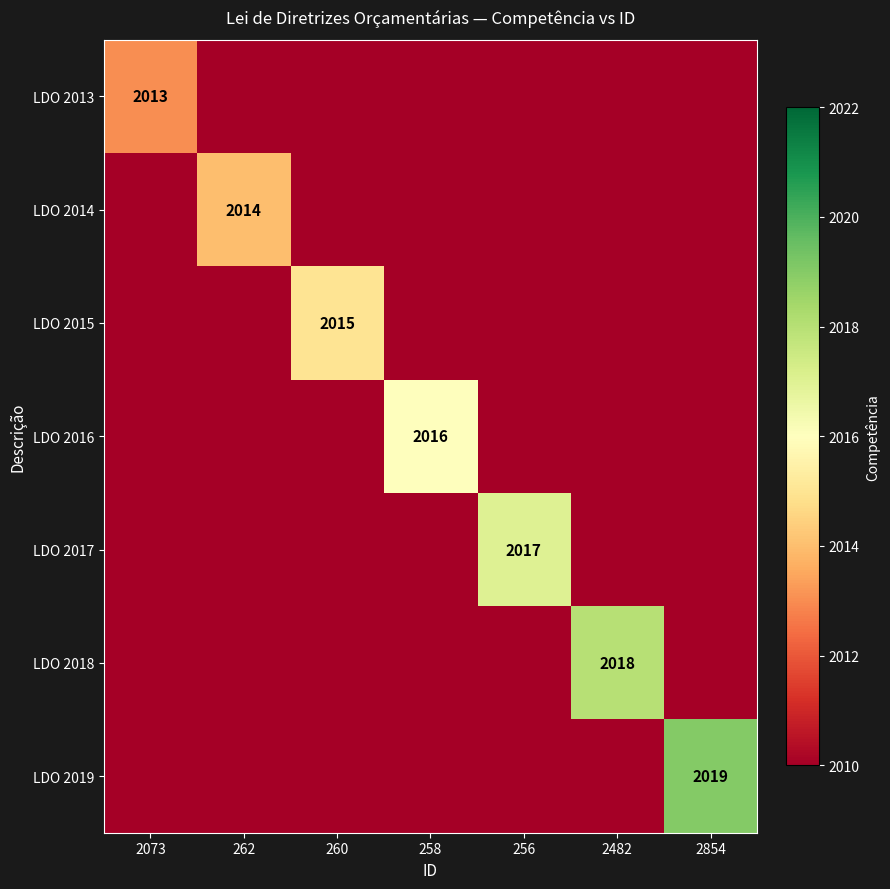

The value of LDO 2013 at 2073 is 2013. True or false?

True